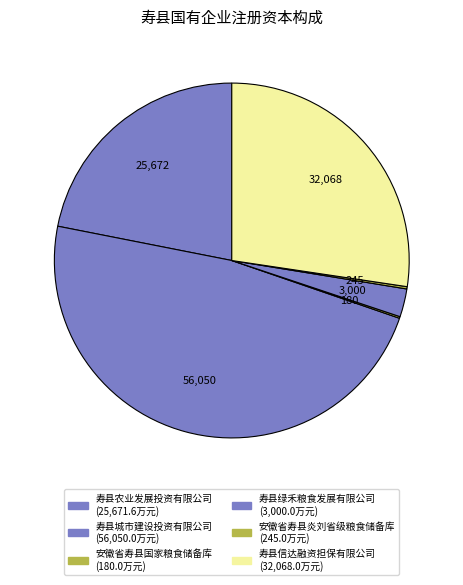

Combined, what portion of the pie is 安徽省寿县国家粮食储备库 and 寿县农业发展投资有限公司?

22.1%